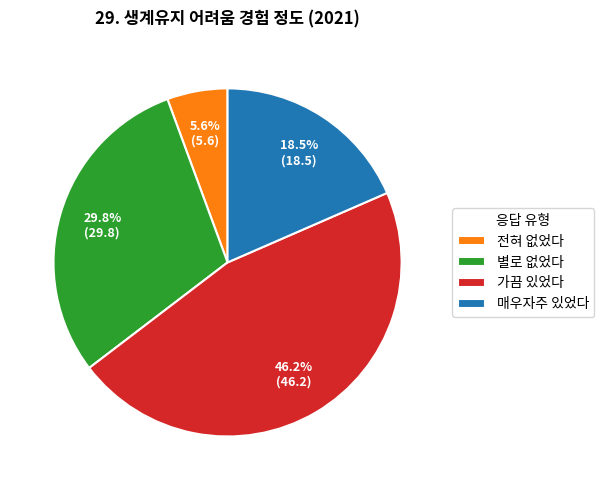

Combined, what portion of the pie is 별로 없었다 and 가끔 있었다?

75.9%